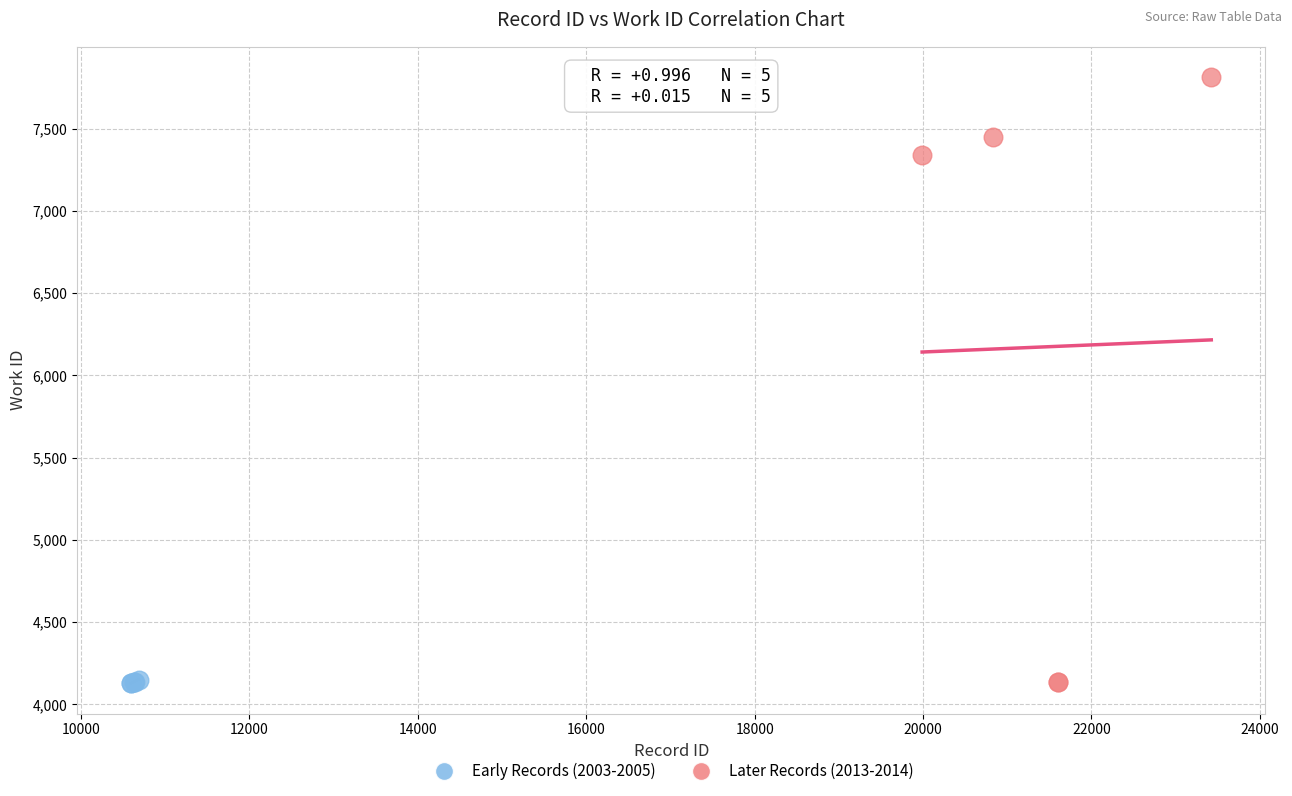

Which series has the widest spread of Y values?

Later Records (2013-2014)